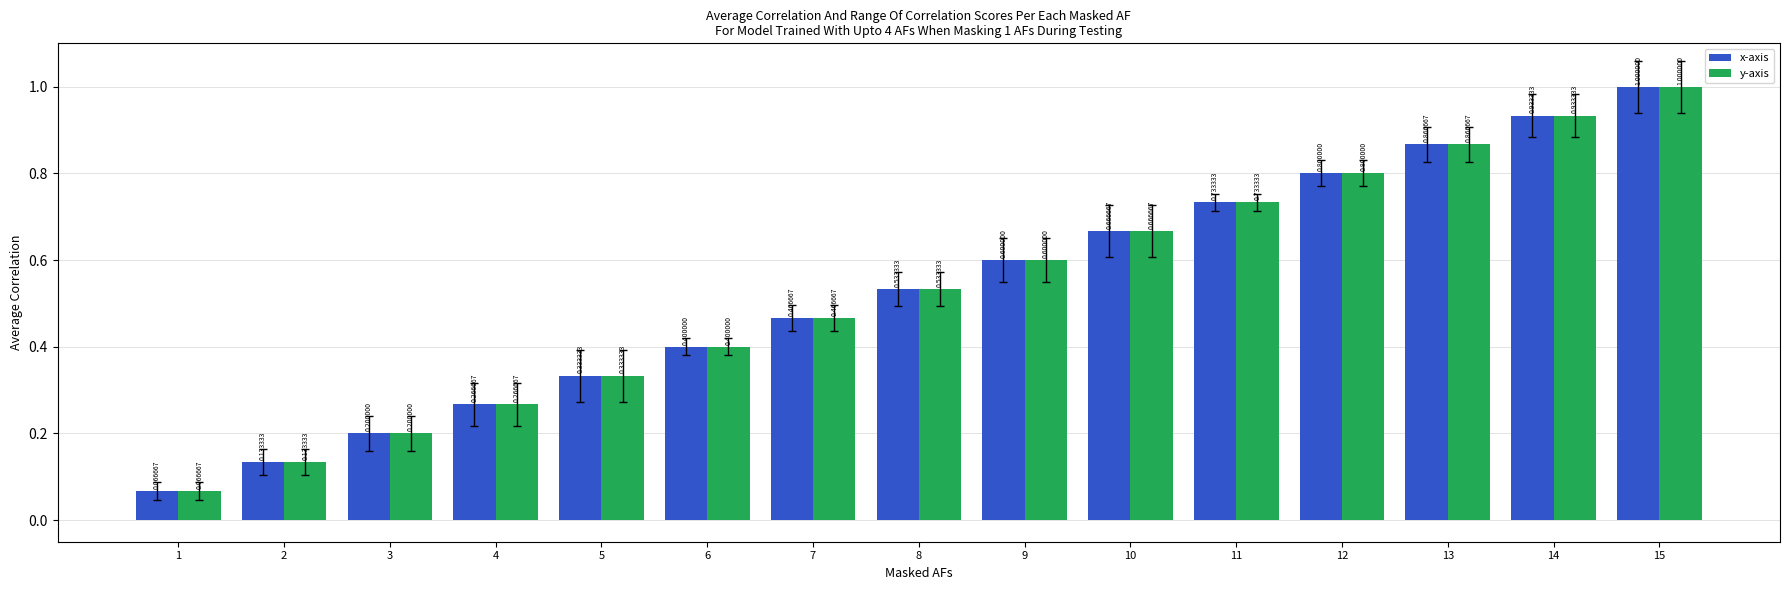

What is the sum of all x-axis values?

8.0